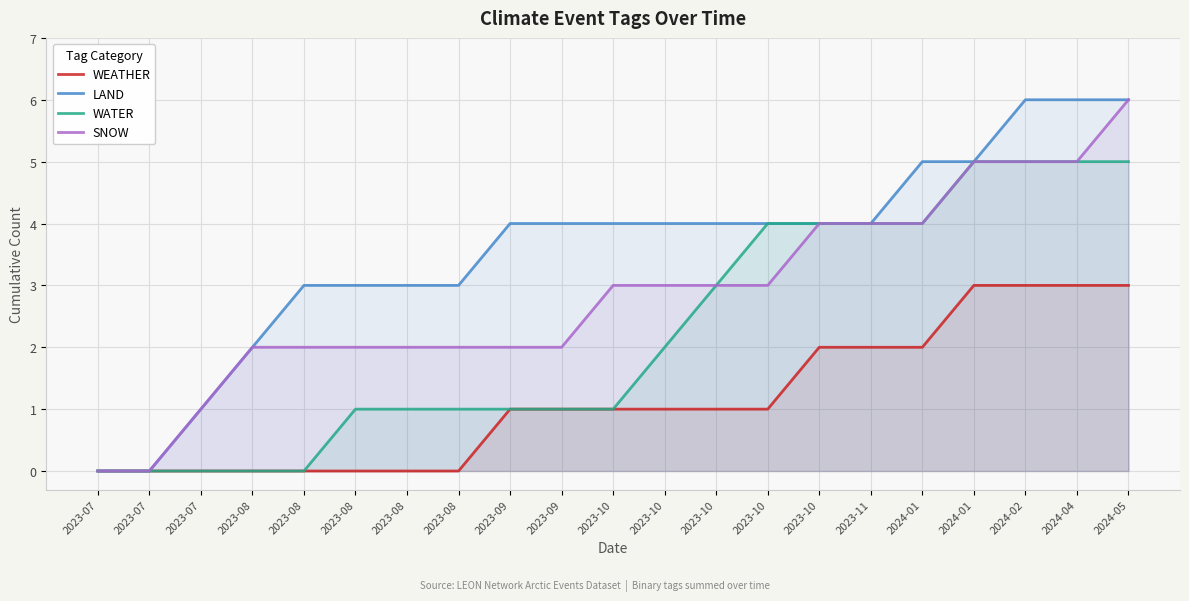

At how many categories does at least one series exceed 0?

19